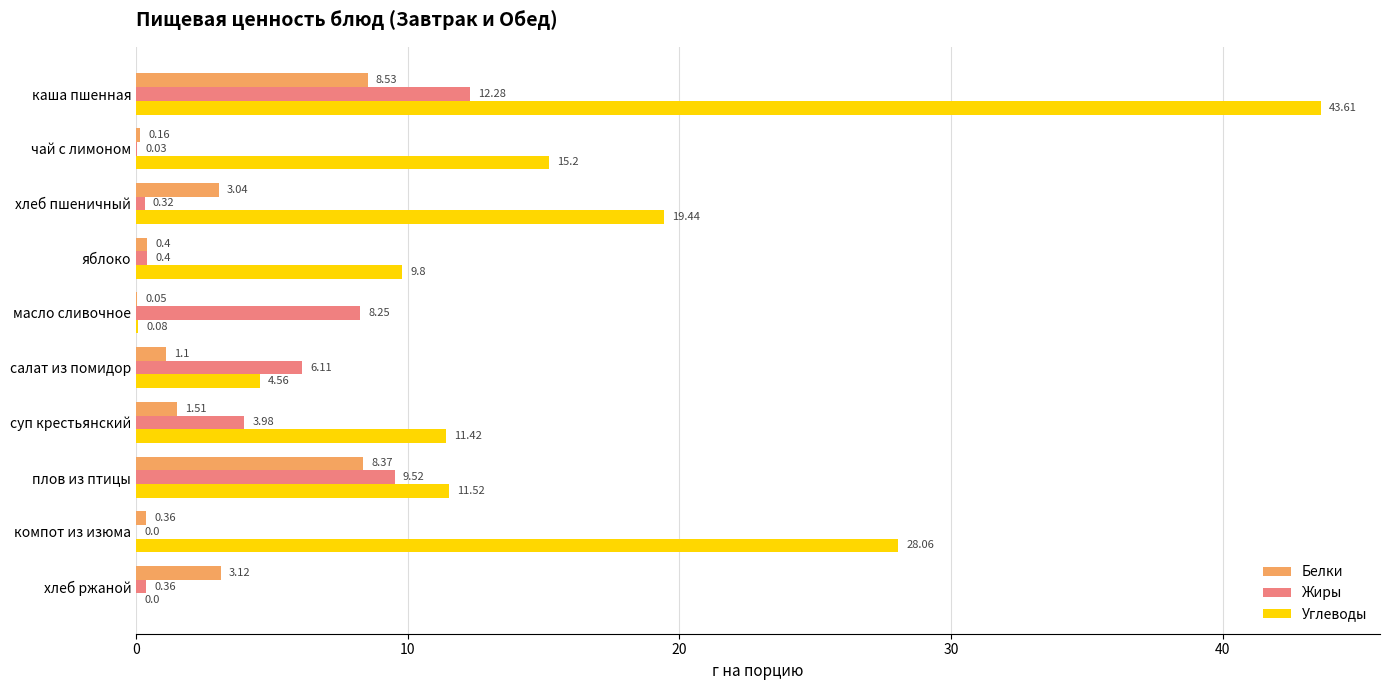

What is the sum of all Белки values?

26.6